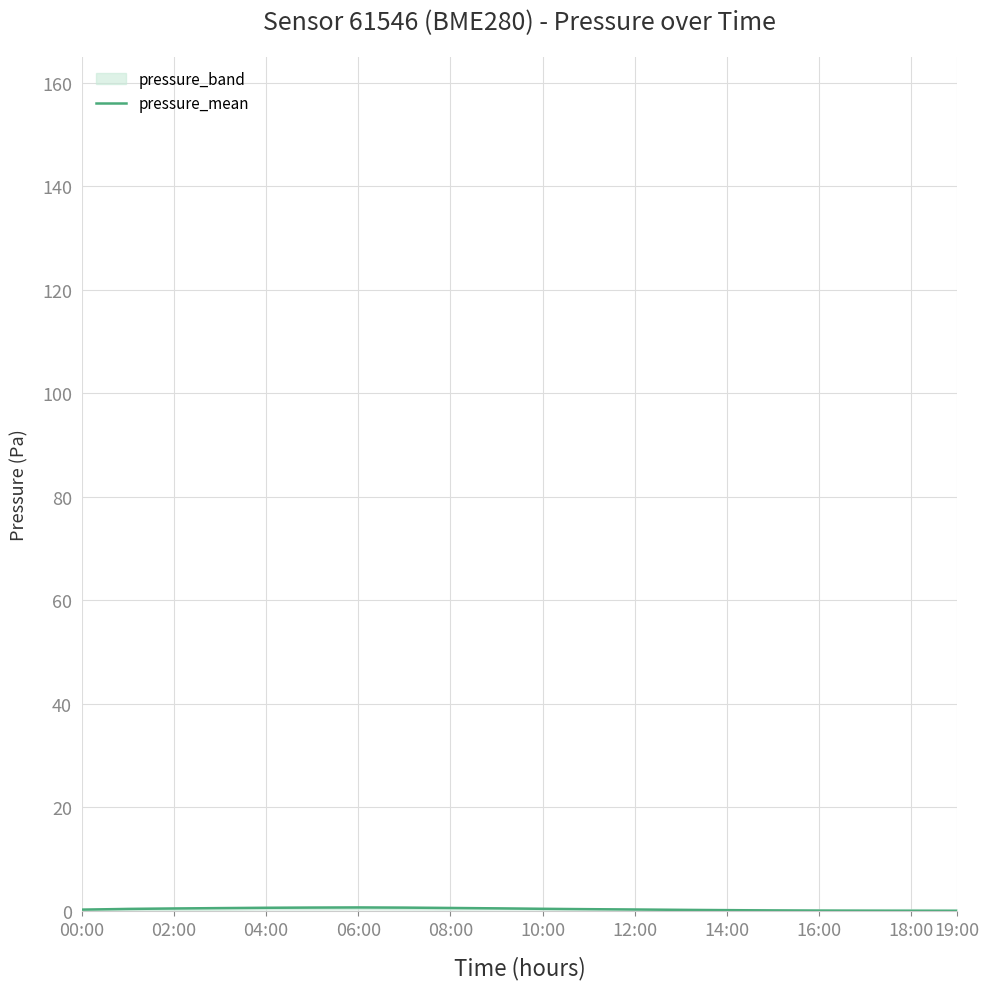

What is the difference between the values at 00:00 and 06:00?

0.4